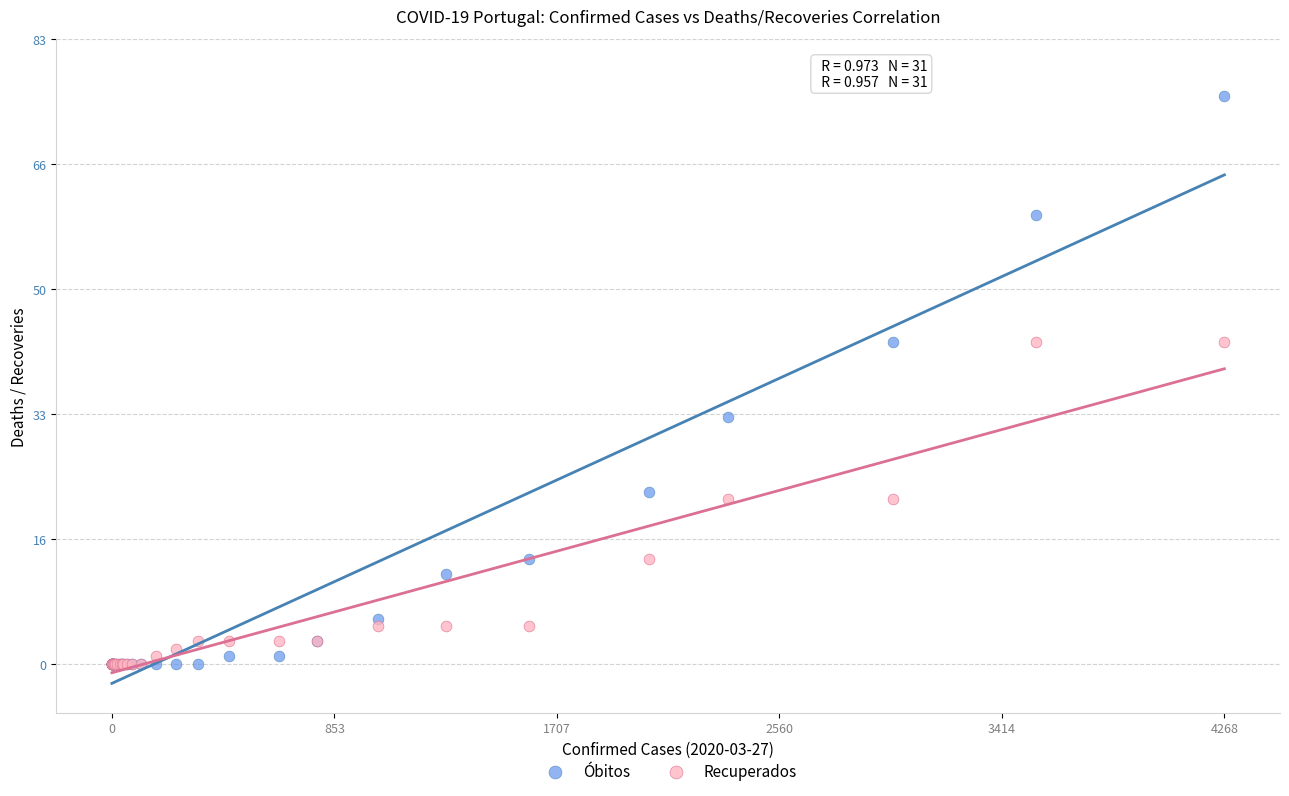

What are all the series names shown in the legend?

Óbitos, Recuperados